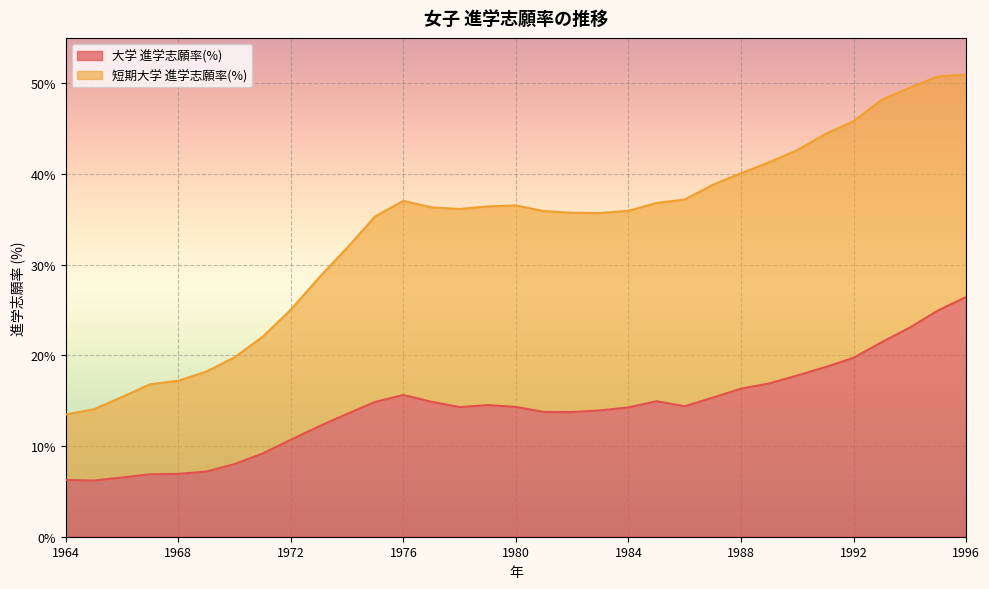

How many data points are above 14?

19